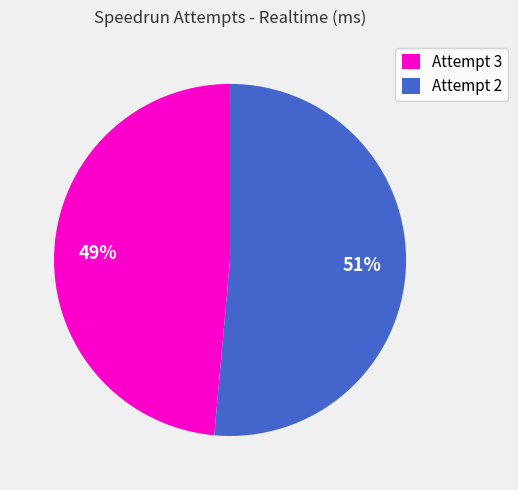

Count the number of slices in the pie.

2